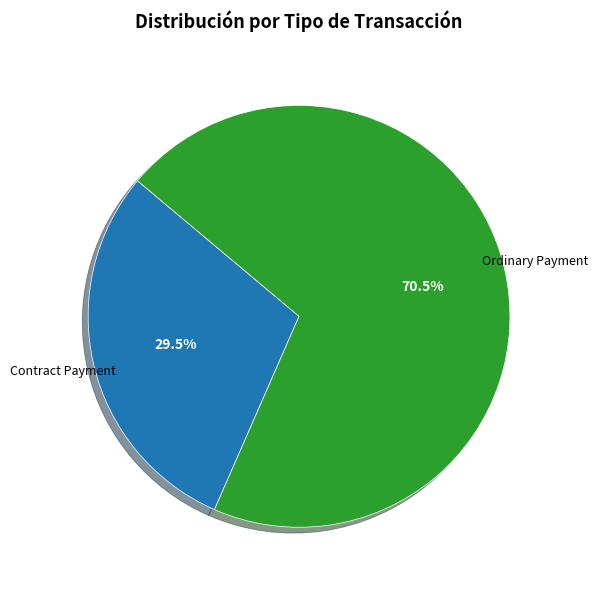

To the nearest percent, what is the average slice percentage?

50%